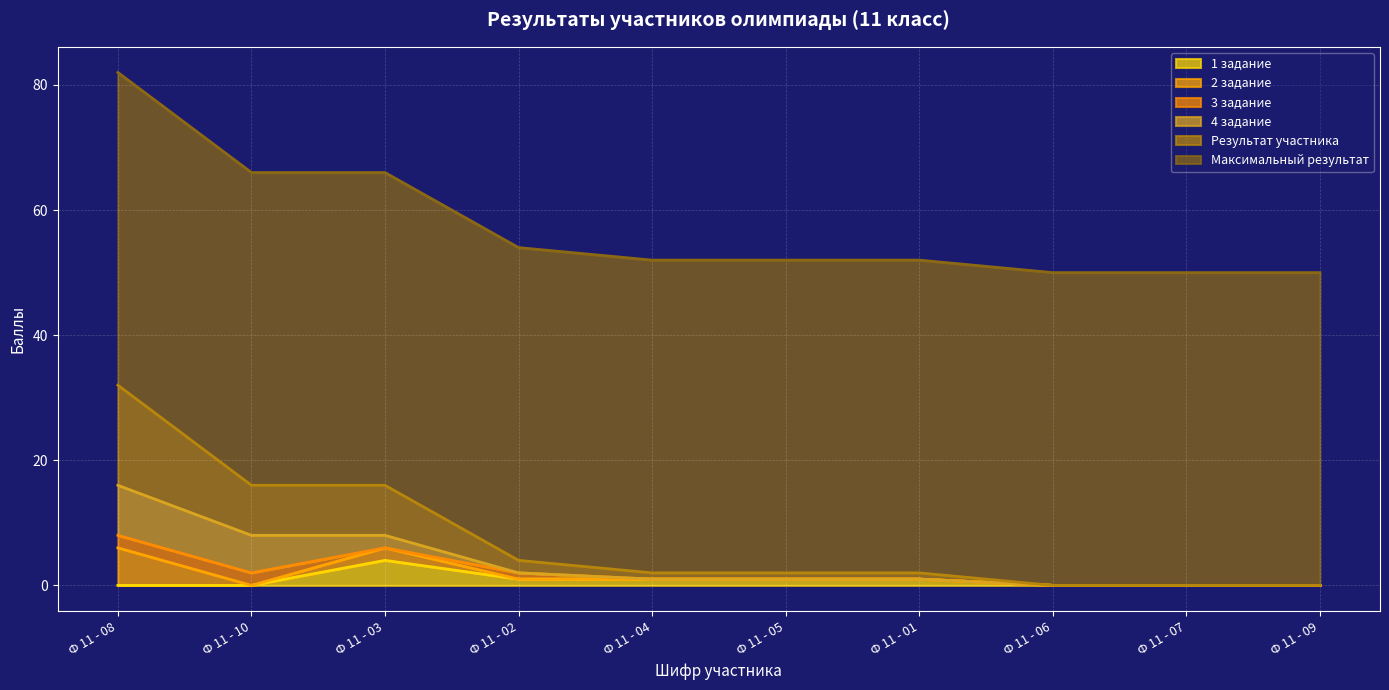

What is the sum of all Максимальный результат values?

500